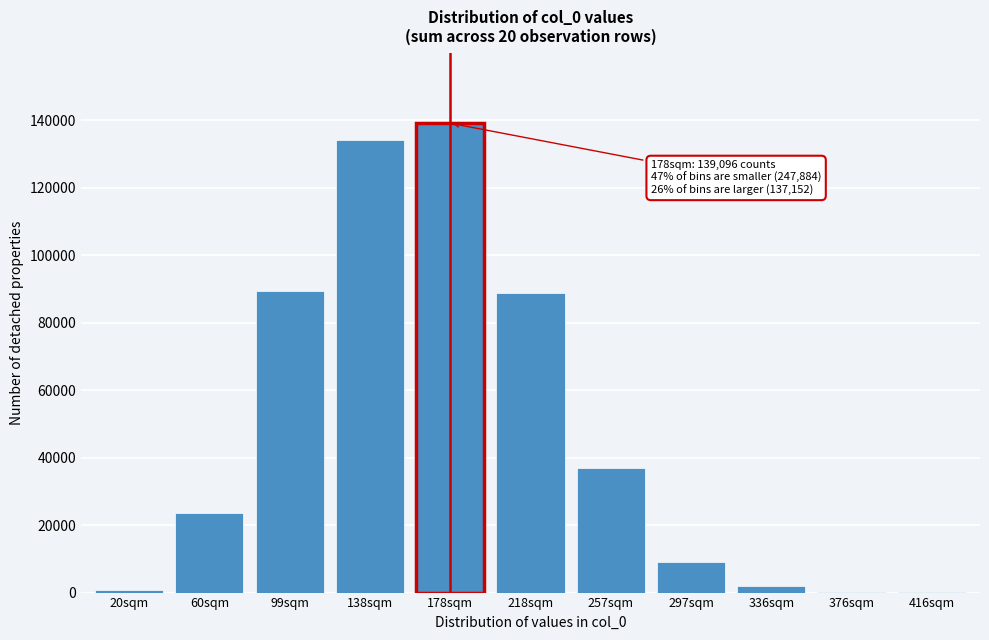

What is the sum of all values?

524132